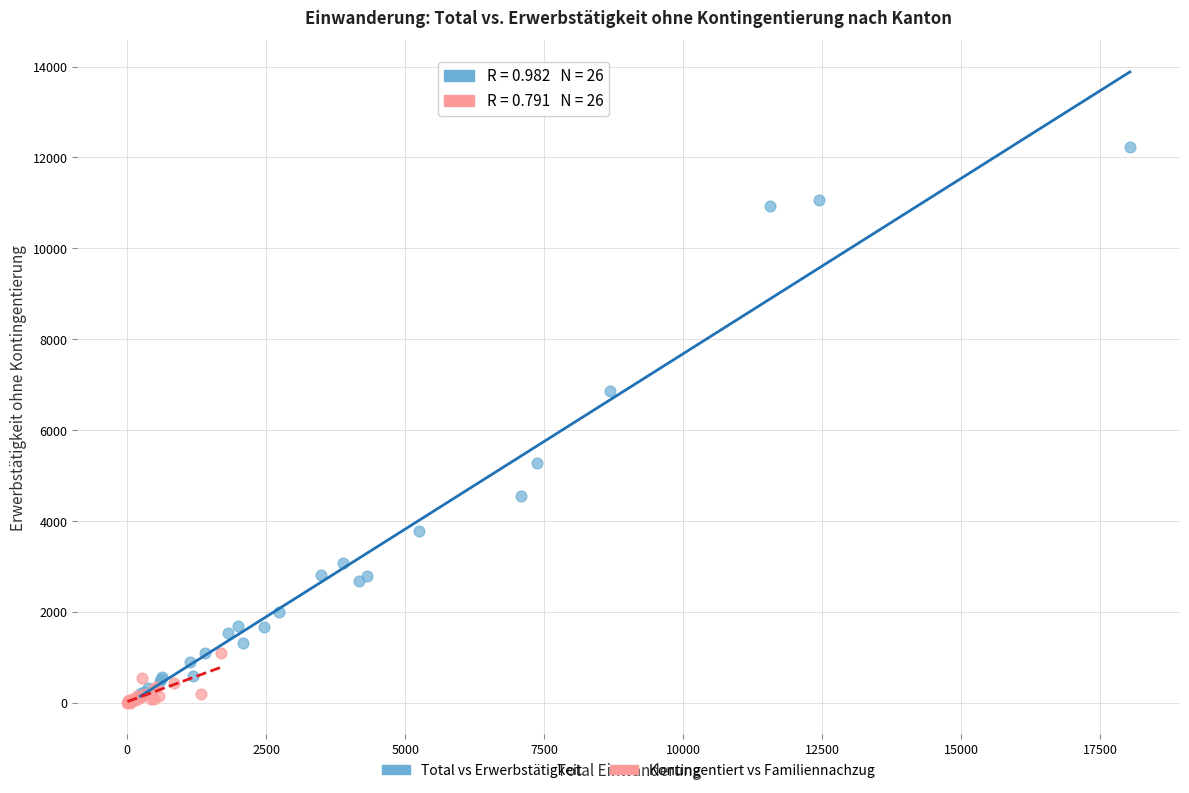

Which series has the largest Y range (max minus min)?

Total vs Erwerbstätigkeit